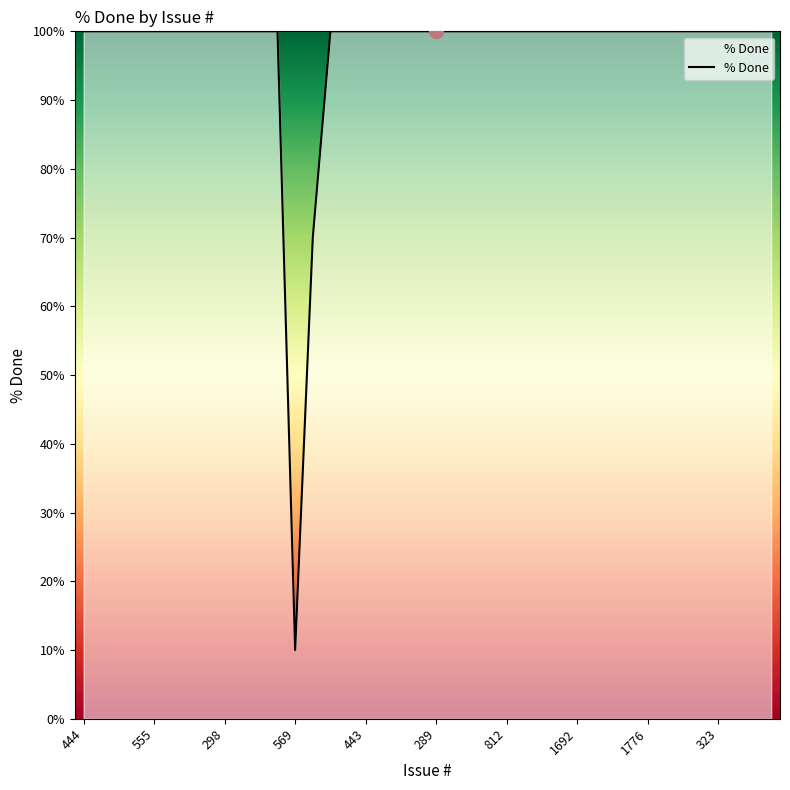

Reading left to right, list all the values displayed in this chart.

100	100	100	100	100	100	100	100	100	100	100	100	10	70	100	100	100	100	100	100	100	100	100	100	100	100	100	100	100	100	100	100	100	100	100	100	100	100	100	100